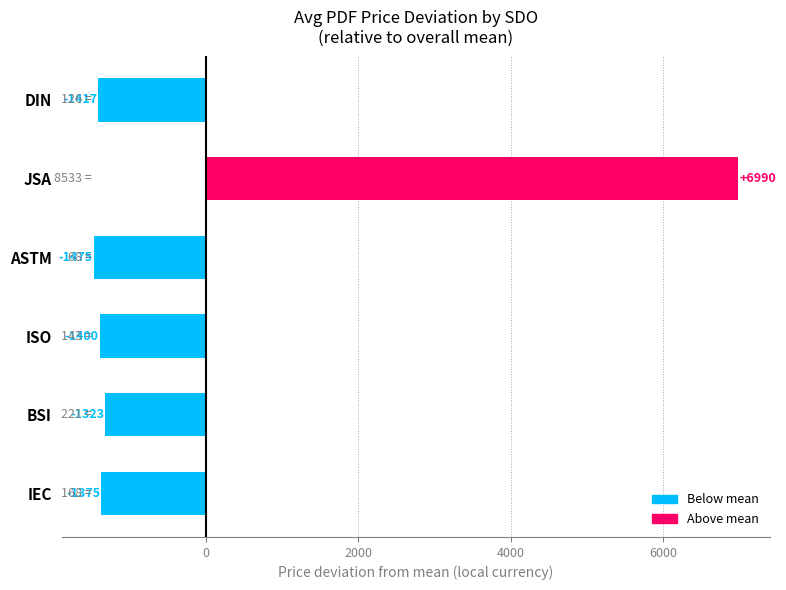

What is the greatest value displayed?

6990.0